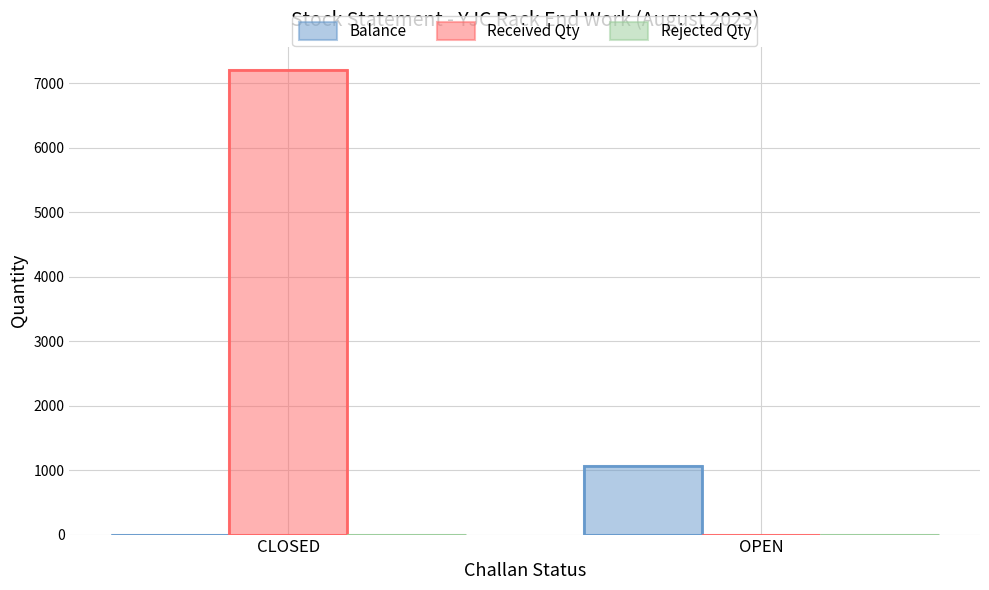

Rank the series by their maximum value, from highest to lowest.

Received Qty, Balance, Rejected Qty